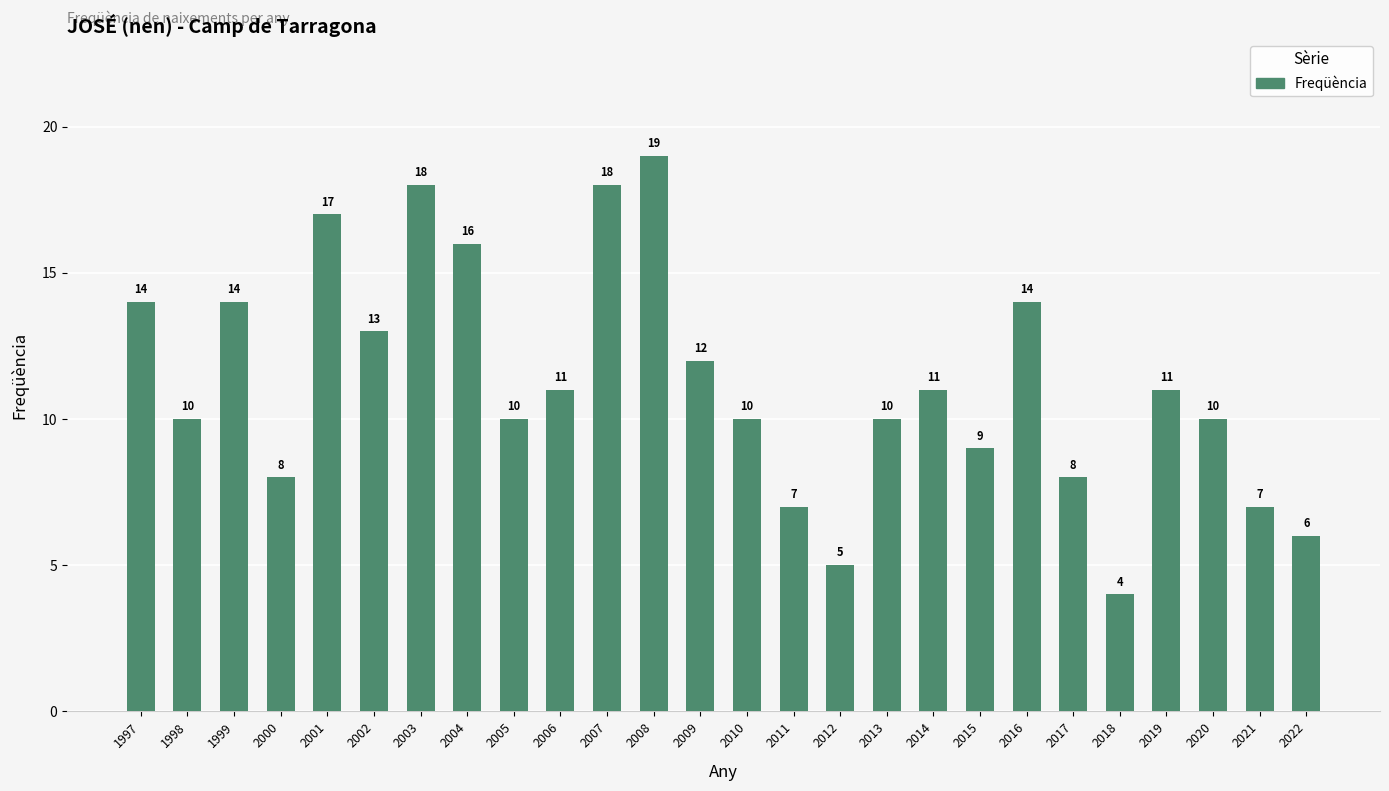

What is the difference between the maximum and minimum values?

15